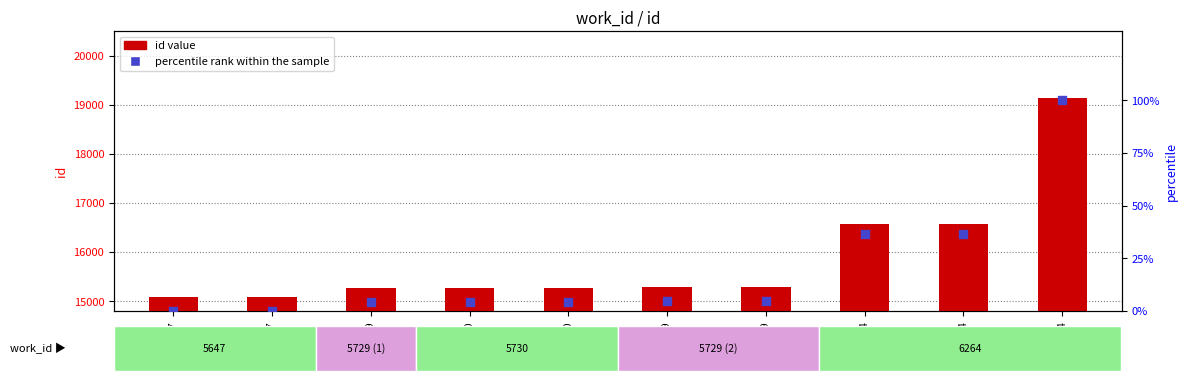

Which series contains the highest Y value?

id value